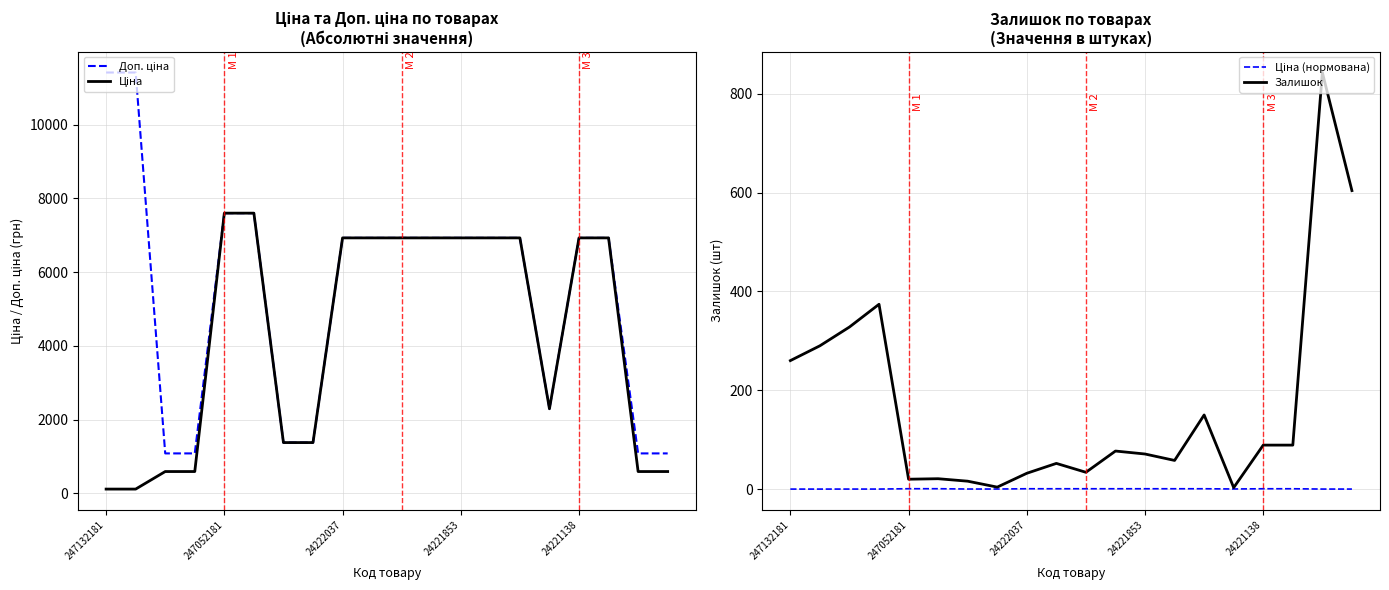

True or false: Залишок and Доп. ціна cross at least once.

False